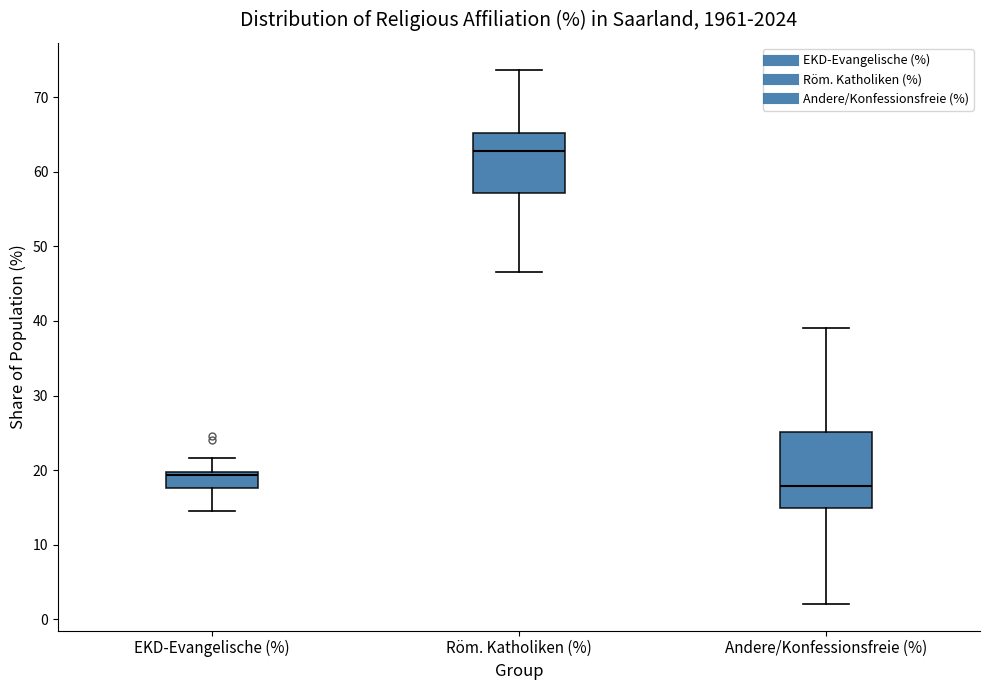

Which box has the highest median line?

Röm. Katholiken (%)